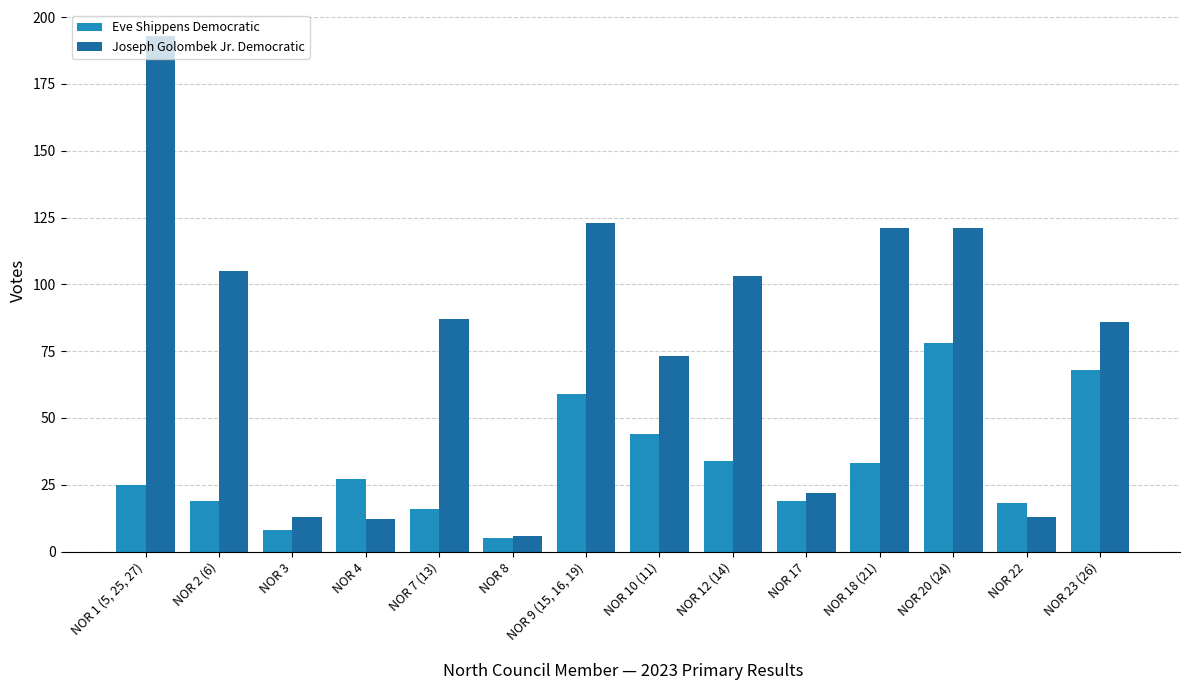

Is the value of Joseph Golombek Jr. Democratic at NOR 1 (5, 25, 27) greater than the value of Eve Shippens Democratic at NOR 10 (11)?

Yes